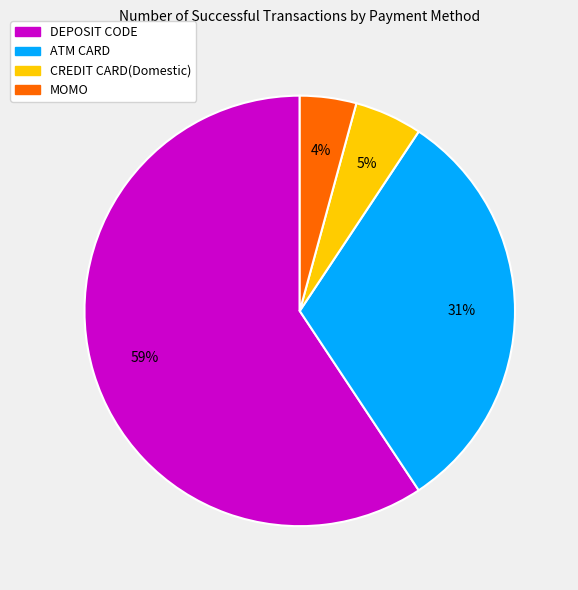

To the nearest percent, what percentage of the pie is MOMO?

4%